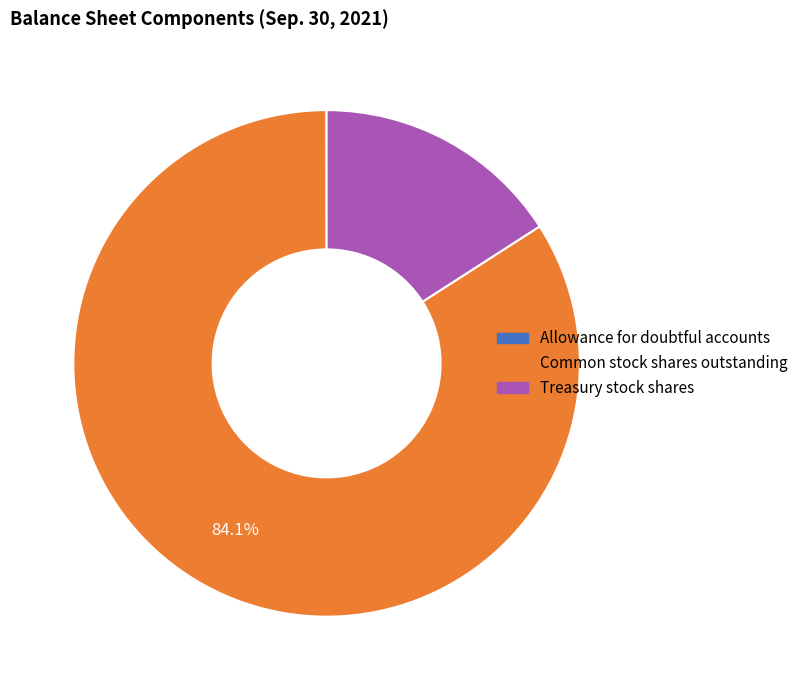

What is the ratio of the value at Common stock shares outstanding to the value at Treasury stock shares?

5.3